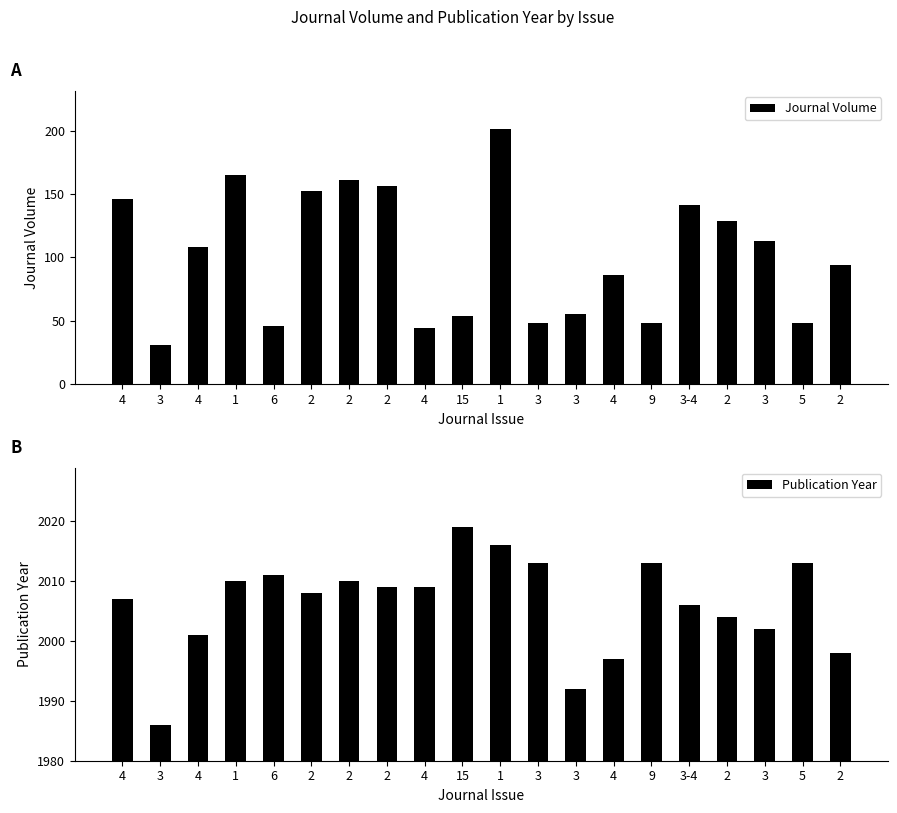

The Publication Year series shows 3006 at 4. True or false?

False